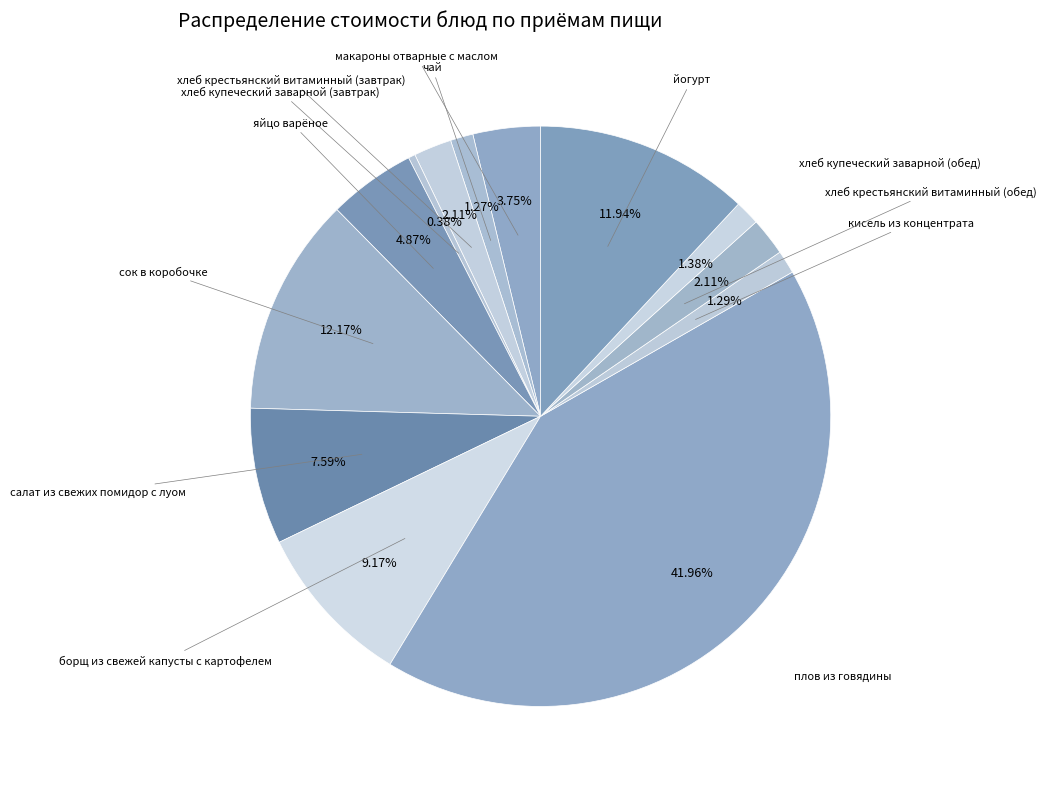

How many segments does this pie chart have?

13